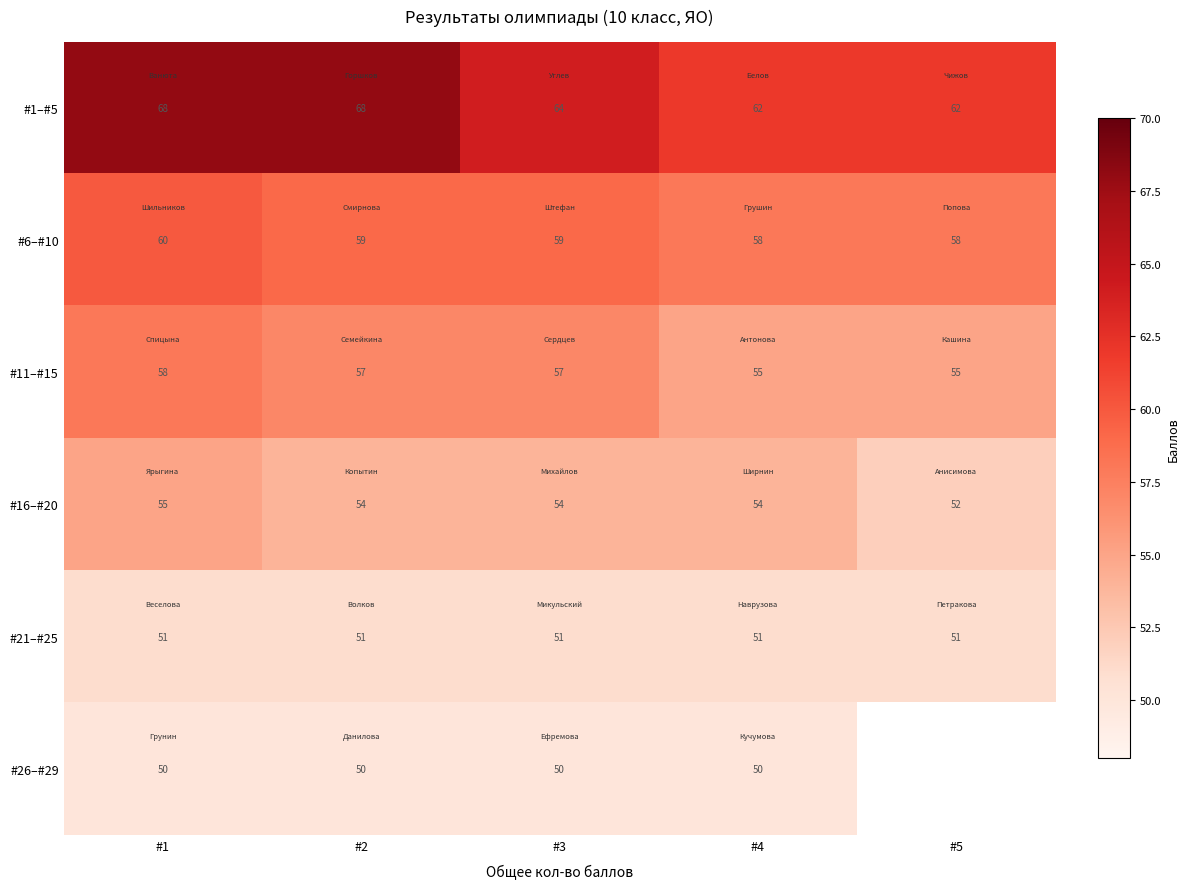

What is the approximate value of #1–#5 at #5?

62